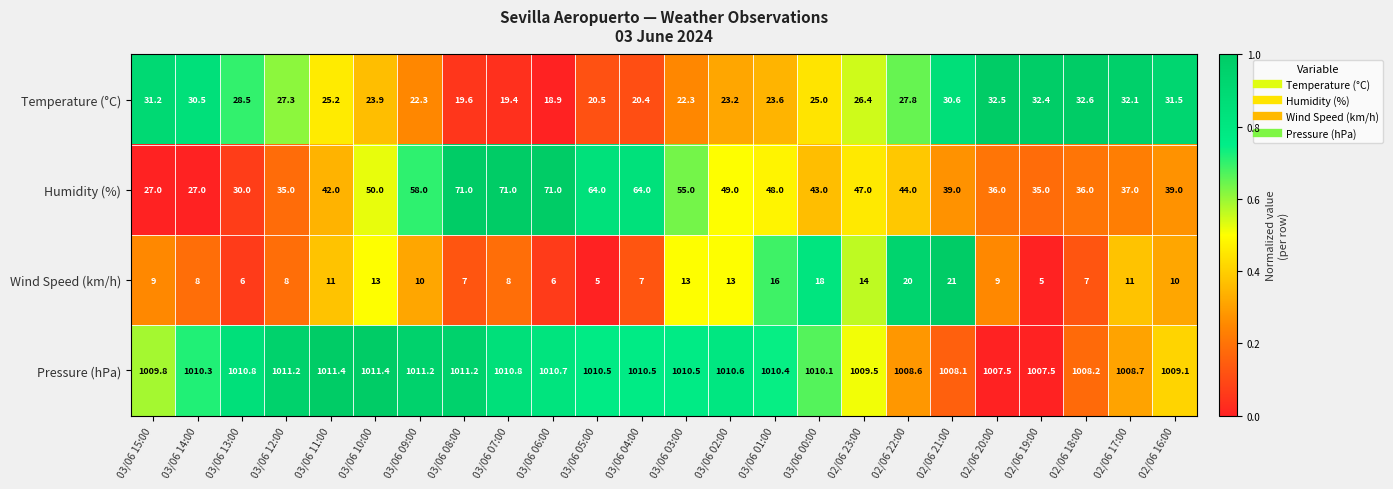

The Humidity (%) series shows 65.3 at 02/06 22:00. True or false?

False